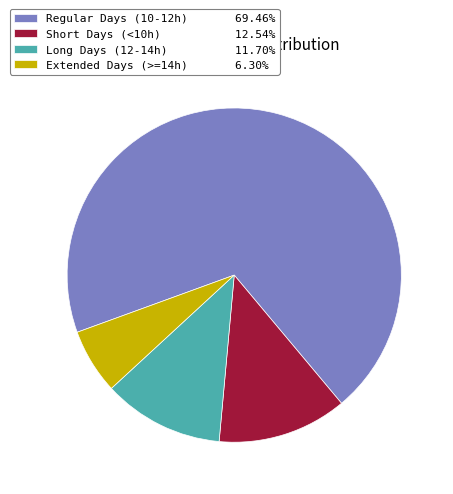

What is the ratio of the value at Regular Days (10-12h) 69.46% to the value at Extended Days (>=14h) 6.30%?

11.0